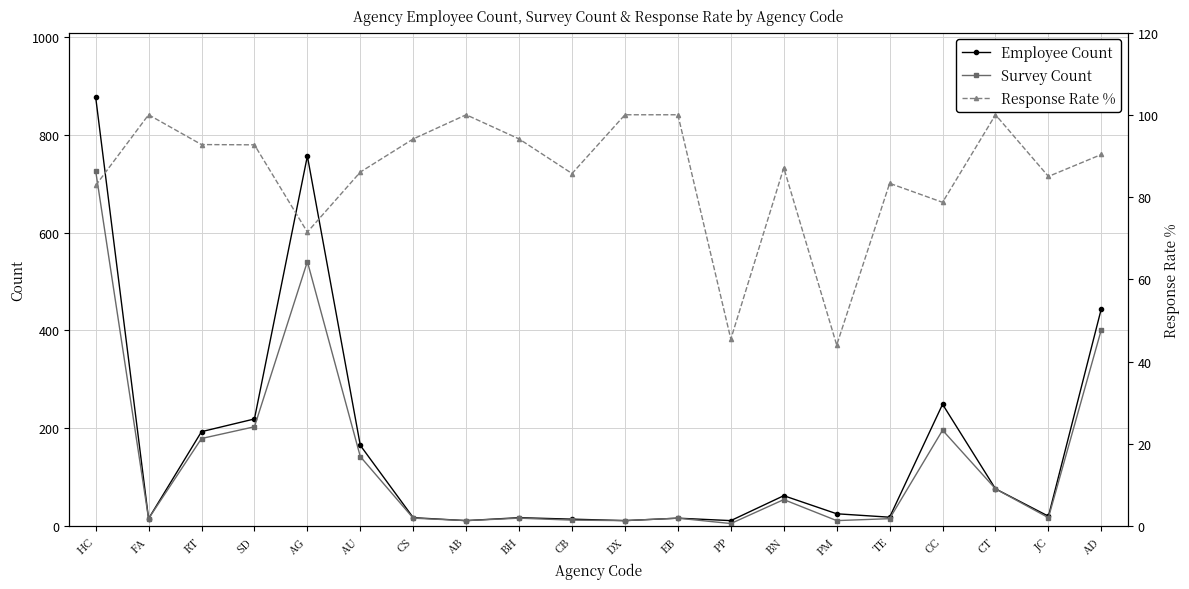

Where is Survey Count nearest to the value 366?

AD